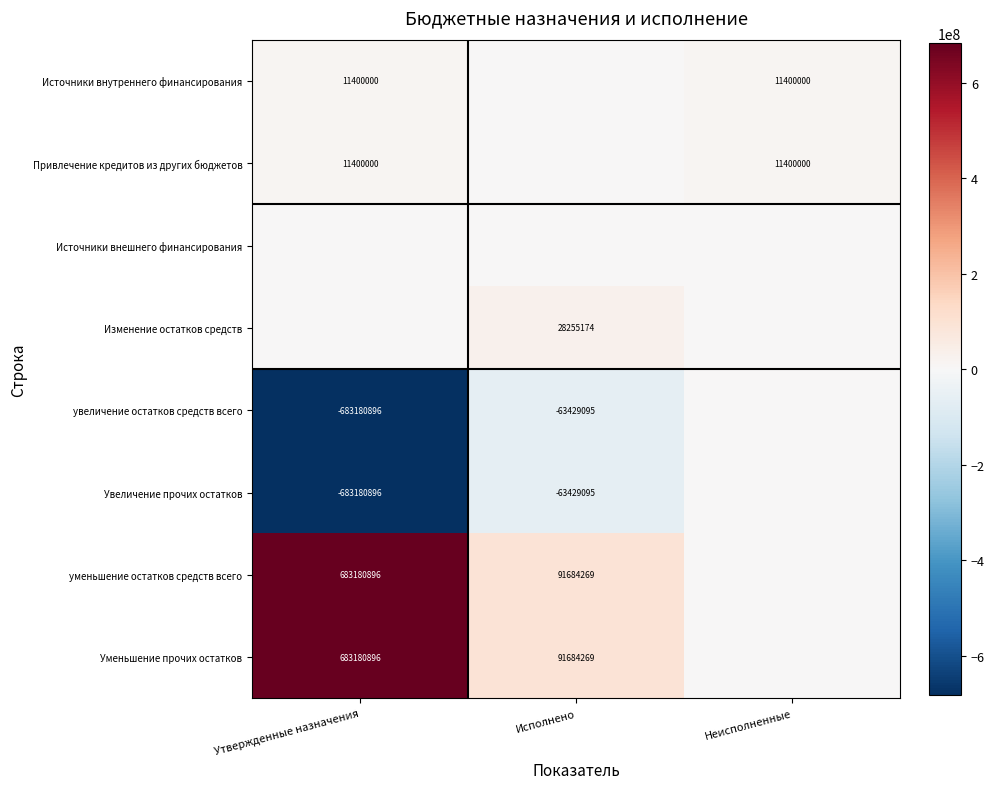

Is the value of Привлечение кредитов из других бюджетов at Утвержденные назначения greater than the value of Увеличение прочих остатков at Утвержденные назначения?

Yes